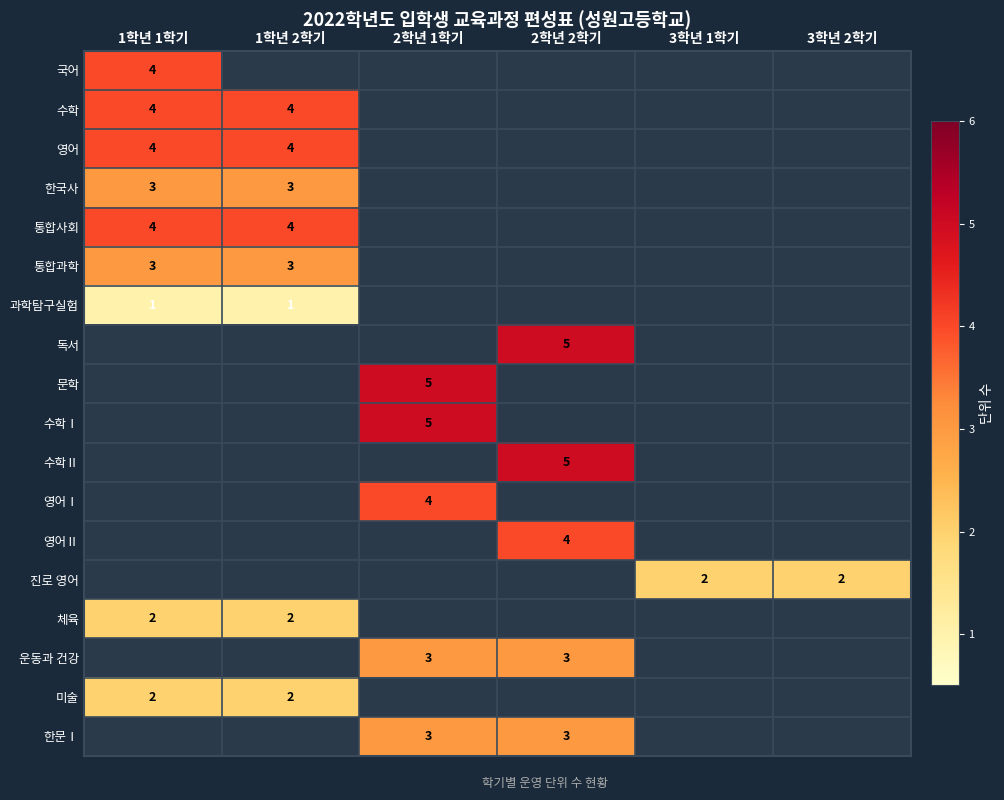

Is the value of 한문Ⅰ at 2학년 1학기 greater than the value of 수학 at 1학년 2학기?

No